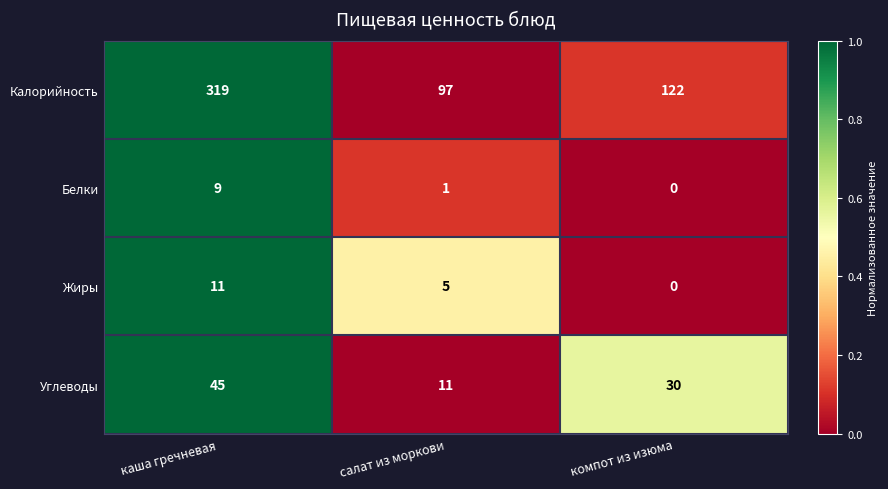

Read the Углеводы value at компот из изюма.

30